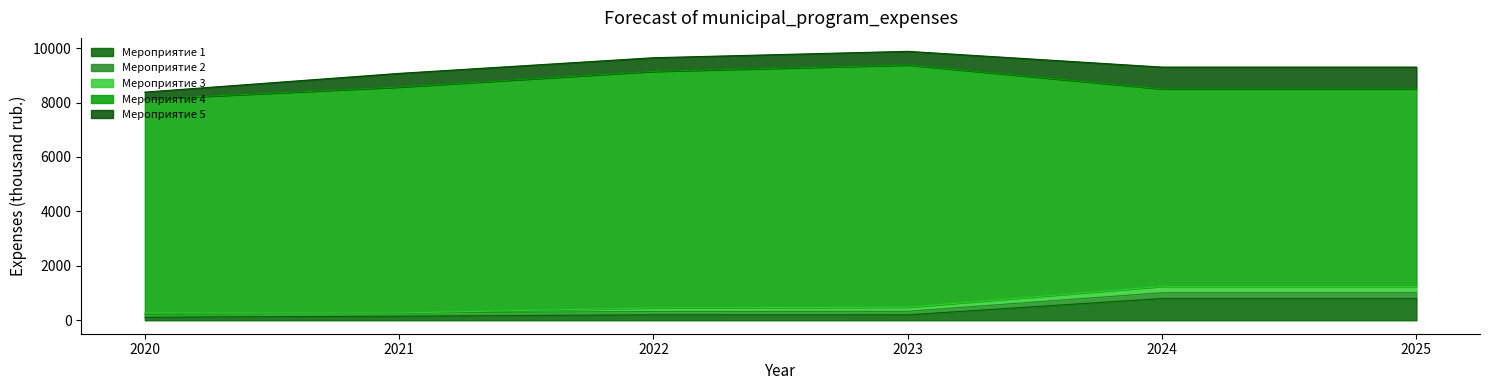

True or false: Мероприятие 1 has more than 2 points higher than both neighbors.

False